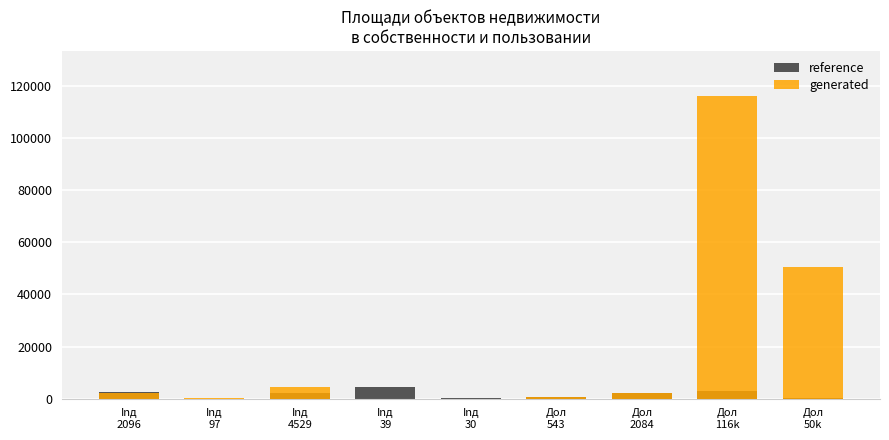

Which label corresponds to the largest value in the chart?

Дол
116k